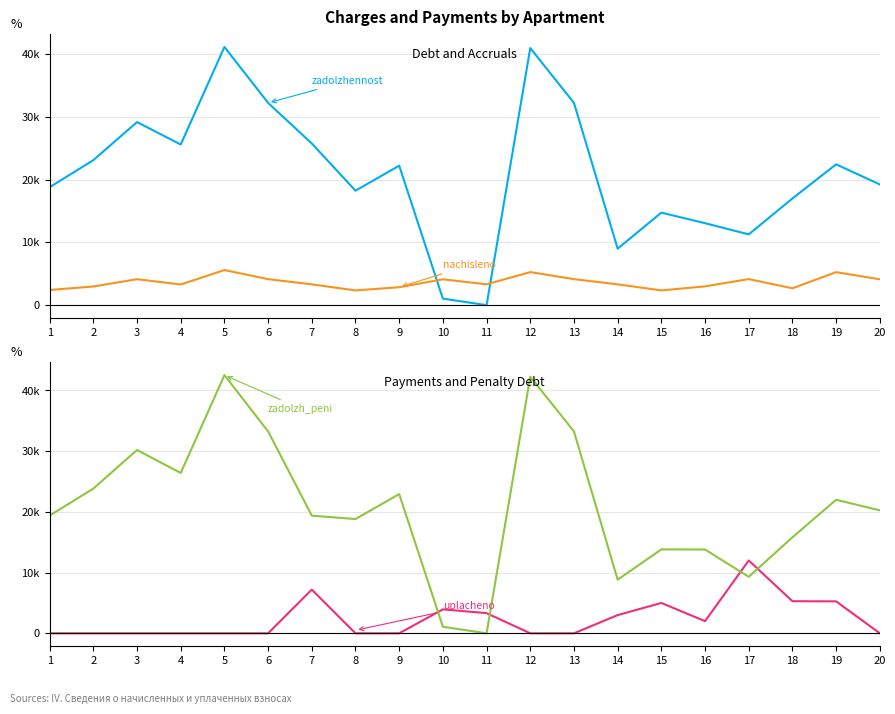

How many times do nachisleno and uplacheno cross each other?

8